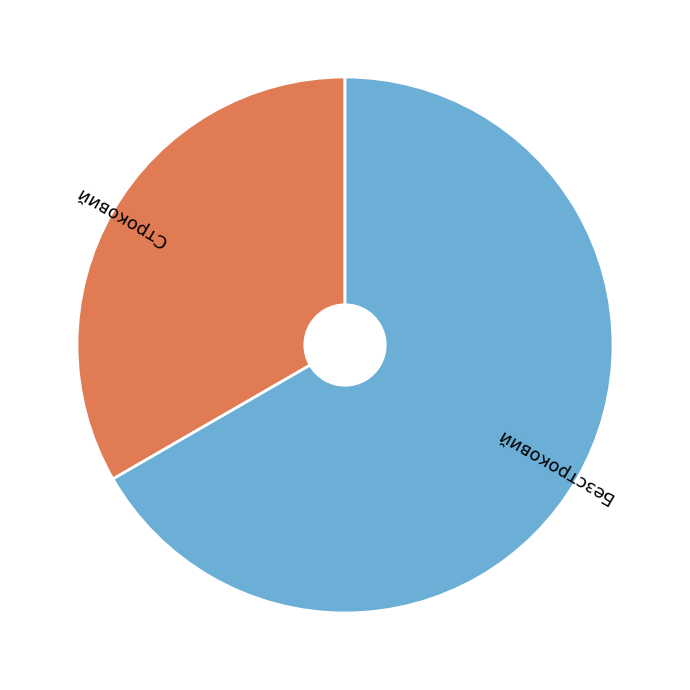

Does any single category account for the majority?

Yes